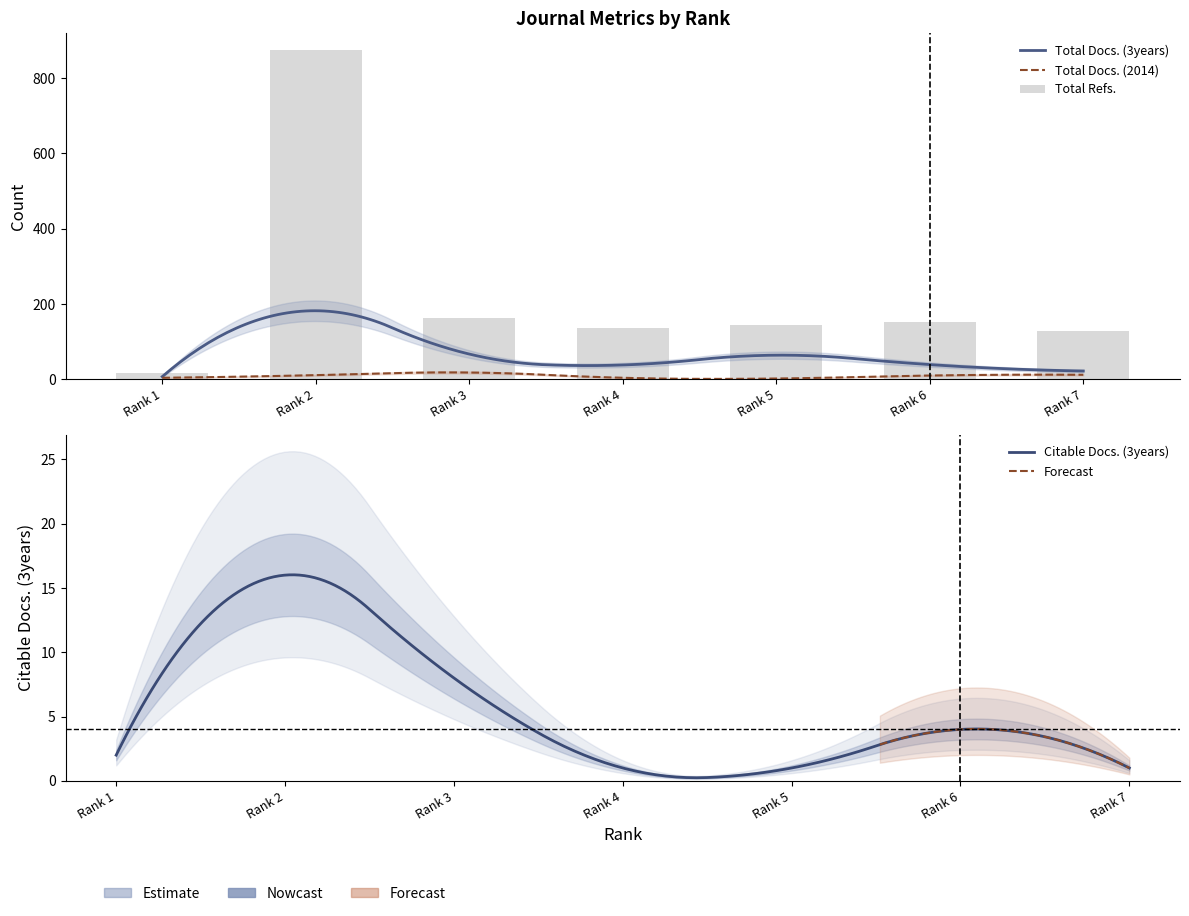

List the series in order of their peak value, highest first.

Total Refs., Total Docs. (3years), Total Docs. (2014), Citable Docs. (3years)